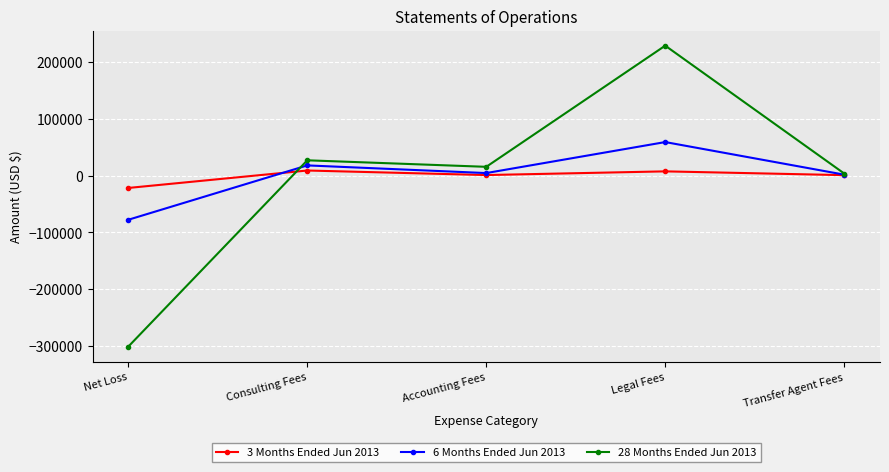

Is the value of 6 Months Ended Jun 2013 at Net Loss greater than the value of 28 Months Ended Jun 2013 at Accounting Fees?

No